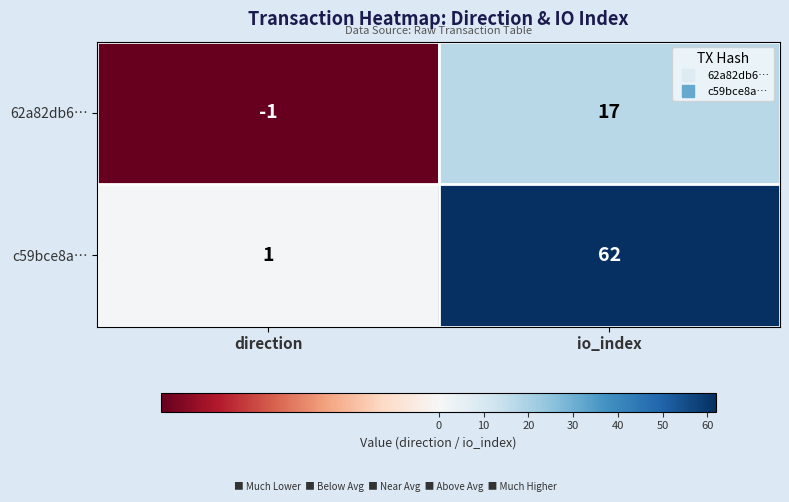

Rank the series by their average value, from lowest to highest.

62a82db6…, c59bce8a…